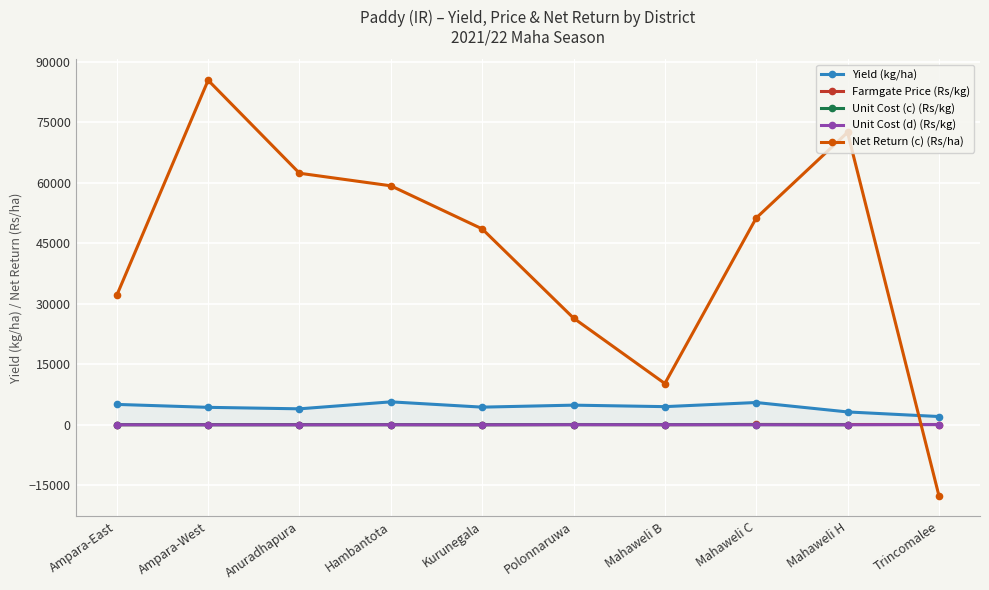

At which category does Net Return (c) (Rs/ha) reach its first local valley?

Mahaweli B